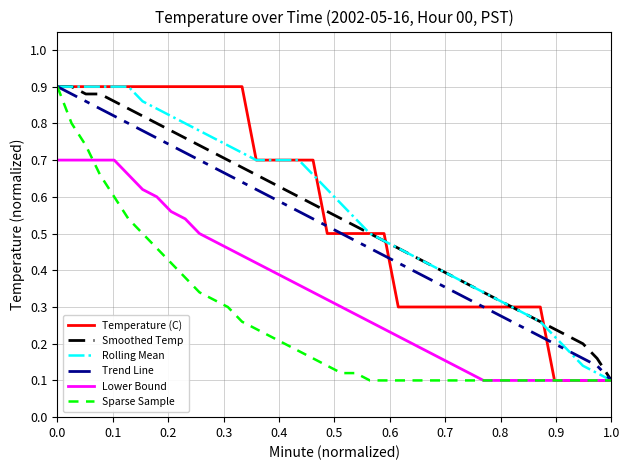

What are all the series names shown in the legend?

Temperature (C), Smoothed Temp, Rolling Mean, Trend Line, Lower Bound, Sparse Sample